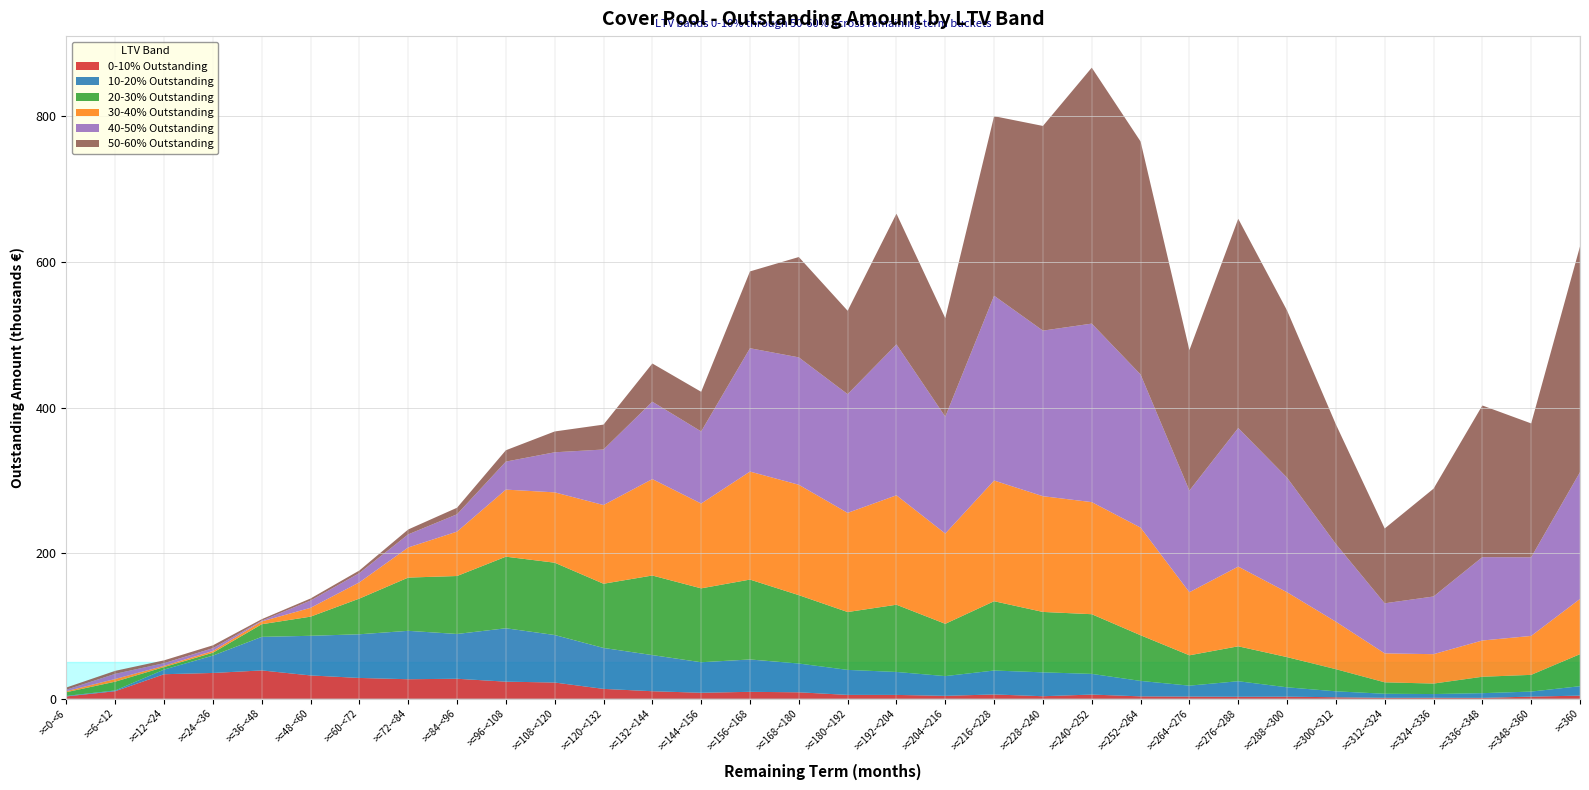

Reading left to right, list all the values displayed in this chart.

0-10% Outstanding: >=0-<6=3191061.7	>=6-<12=10378739.6	>=12-<24=33688008.1	>=24-<36=35421218.6	>=36-<48=38898230.9	>=48-<60=32008798.2	>=60-<72=28574951.9	>=72-<84=26805530.6	>=84-<96=27455202.6	>=96-<108=23475981.2	>=108-<120=22289823.5	>=120-<132=13549247.2	>=132-<144=10326137.5	>=144-<156=8239199.7	>=156-<168=9497726.3	>=168-<180=8852063.3	>=180-<192=5286647.3	>=192-<204=5259382.6	>=204-<216=3997625.8	>=216-<228=5895568.1	>=228-<240=3462345.5	>=240-<252=5744531.9	>=252-<264=3274632.1	>=264-<276=3009740.9	>=276-<288=2745230.2	>=288-<300=2854167.9	>=300-<312=2061122.6	>=312-<324=1286003.1	>=324-<336=1330225.5	>=336-<348=1204461.3	>=348-<360=2922079.5	>=360=4290841.8
10-20% Outstanding: >=0-<6=740897.0	>=6-<12=1041679.7	>=12-<24=6370934.4	>=24-<36=23863079.8	>=36-<48=46107104.4	>=48-<60=54460658.3	>=60-<72=59992456.1	>=72-<84=66486979.7	>=84-<96=61537398.4	>=96-<108=73340607.7	>=108-<120=65251825.4	>=120-<132=56233756.2	>=132-<144=49642783.6	>=144-<156=41901383.5	>=156-<168=44457949.7	>=168-<180=39526128.2	>=180-<192=34339708.2	>=192-<204=31532304.6	>=204-<216=27113202.1	>=216-<228=32868731.1	>=228-<240=32788398.1	>=240-<252=28407115.7	>=252-<264=21199538.2	>=264-<276=14980565.1	>=276-<288=21315917.7	>=288-<300=12857324.3	>=300-<312=8130399.3	>=312-<324=5556026.5	>=324-<336=5118954.7	>=336-<348=6456564.1	>=348-<360=6922825.5	>=360=12948746.7
20-30% Outstanding: >=0-<6=5066357.5	>=6-<12=12038510.5	>=12-<24=3427824.0	>=24-<36=3964030.5	>=36-<48=17354518.0	>=48-<60=26307084.0	>=60-<72=49041669.9	>=72-<84=73154251.7	>=84-<96=79607563.2	>=96-<108=98333271.5	>=108-<120=99356289.5	>=120-<132=88209233.6	>=132-<144=109325963.7	>=144-<156=101516179.0	>=156-<168=109733050.3	>=168-<180=93938271.9	>=180-<192=79494050.0	>=192-<204=92353402.7	>=204-<216=71821097.2	>=216-<228=95205629.6	>=228-<240=83000099.4	>=240-<252=81978769.3	>=252-<264=62752131.1	>=264-<276=41678468.5	>=276-<288=47978406.8	>=288-<300=41479928.3	>=300-<312=30400411.1	>=312-<324=15702653.9	>=324-<336=14381570.3	>=336-<348=22520923.1	>=348-<360=22957895.2	>=360=44018413.1
30-40% Outstanding: >=0-<6=1459000.0	>=6-<12=3701334.9	>=12-<24=1753498.0	>=24-<36=2363249.6	>=36-<48=3876243.0	>=48-<60=12126998.6	>=60-<72=22291254.4	>=72-<84=41354037.2	>=84-<96=60991203.1	>=96-<108=92157244.3	>=108-<120=96635167.2	>=120-<132=108119926.9	>=132-<144=132449013.7	>=144-<156=116524287.5	>=156-<168=148388544.8	>=168-<180=151641649.1	>=180-<192=136233644.5	>=192-<204=150338492.8	>=204-<216=124017811.9	>=216-<228=165803228.1	>=228-<240=158990374.8	>=240-<252=153998117.4	>=252-<264=147877782.1	>=264-<276=86651765.5	>=276-<288=109507539.5	>=288-<300=89118794.0	>=300-<312=65254872.0	>=312-<324=39780091.2	>=324-<336=40396058.1	>=336-<348=49837038.0	>=348-<360=53494544.4	>=360=75818389.9
40-50% Outstanding: >=0-<6=1963222.0	>=6-<12=7073374.8	>=12-<24=3645996.9	>=24-<36=3843532.0	>=36-<48=955847.7	>=48-<60=10018545.7	>=60-<72=12730819.3	>=72-<84=18011178.0	>=84-<96=23831943.3	>=96-<108=38467835.4	>=108-<120=55042680.1	>=120-<132=76269902.7	>=132-<144=106305697.9	>=144-<156=99049199.3	>=156-<168=169445673.5	>=168-<180=175011973.7	>=180-<192=163072528.8	>=192-<204=207295704.6	>=204-<216=160569548.2	>=216-<228=253863770.1	>=228-<240=227475094.3	>=240-<252=245215819.0	>=252-<264=210317075.9	>=264-<276=139666560.6	>=276-<288=190352168.8	>=288-<300=157385661.1	>=300-<312=106721904.7	>=312-<324=68808223.6	>=324-<336=79234682.9	>=336-<348=114525544.5	>=348-<360=108056238.9	>=360=174188665.0
50-60% Outstanding: >=0-<6=3040577.4	>=6-<12=4104522.7	>=12-<24=3870980.8	>=24-<36=3938296.4	>=36-<48=2099982.4	>=48-<60=2825495.1	>=60-<72=3592367.6	>=72-<84=6730211.1	>=84-<96=8977597.2	>=96-<108=15590735.0	>=108-<120=28615132.4	>=120-<132=34219683.9	>=132-<144=52503113.1	>=144-<156=54442678.6	>=156-<168=105557738.9	>=168-<180=137839736.8	>=180-<192=114589041.8	>=192-<204=179603620.0	>=204-<216=135373251.3	>=216-<228=246687273.6	>=228-<240=281188722.7	>=240-<252=351622488.4	>=252-<264=320135862.1	>=264-<276=192893518.5	>=276-<288=287480861.0	>=288-<300=229647676.3	>=300-<312=164358784.8	>=312-<324=102764180.3	>=324-<336=148111685.2	>=336-<348=208325749.6	>=348-<360=183881887.1	>=360=310104522.2